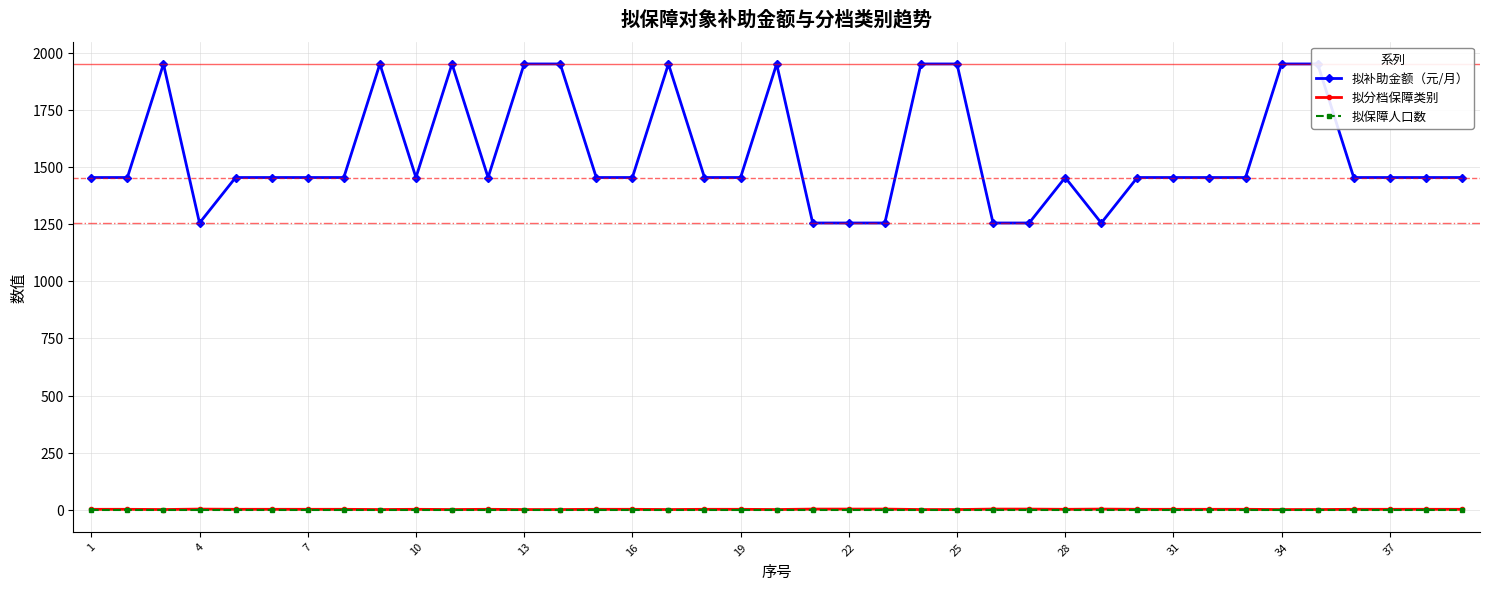

True or false: 拟补助金额（元/月） and 拟保障人口数 intersect in this chart.

False